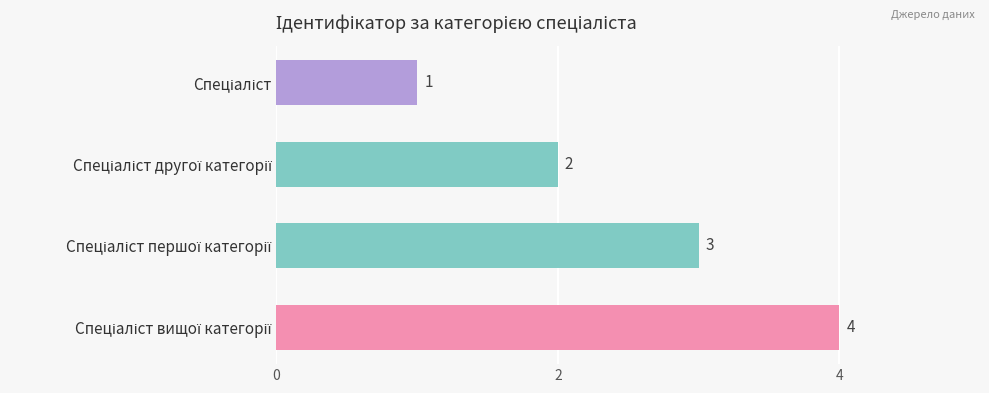

What is the greatest value displayed?

4